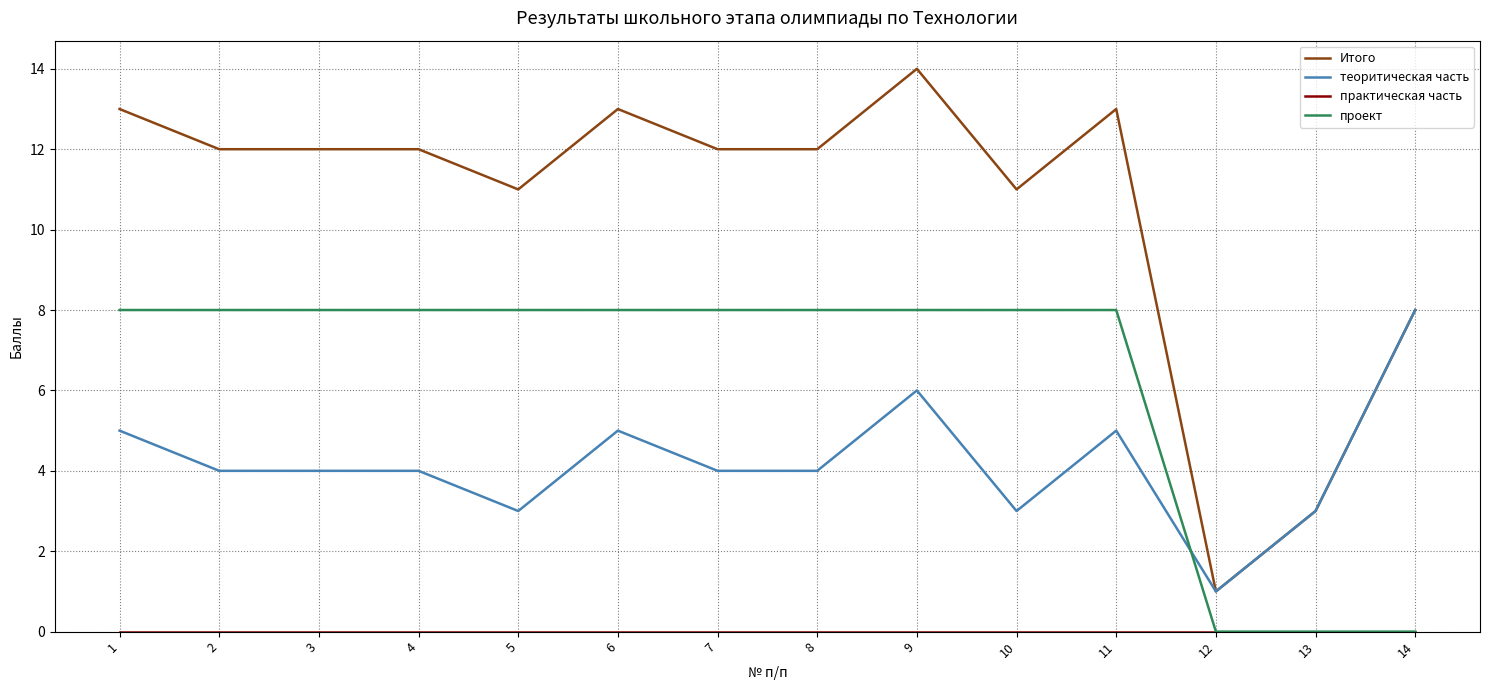

At which category is the sum across all series the highest?

9